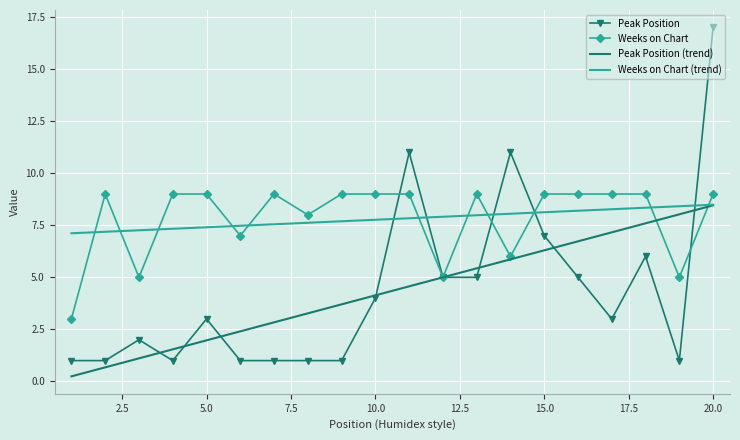

What is the lowest value of the Weeks on Chart series?

3.0